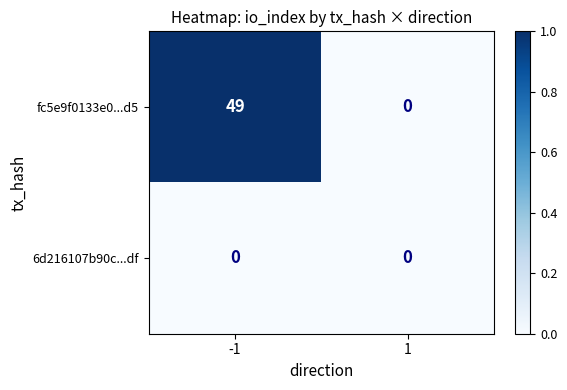

What is the total value across all series at -1?

49